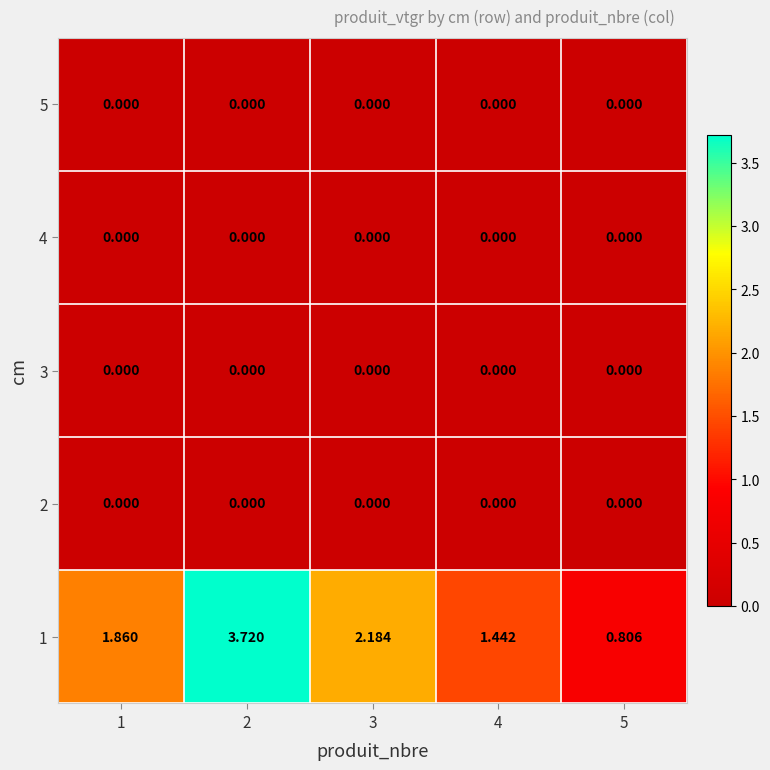

Is the value of 1 at 5 greater than the value of 4 at 4?

Yes